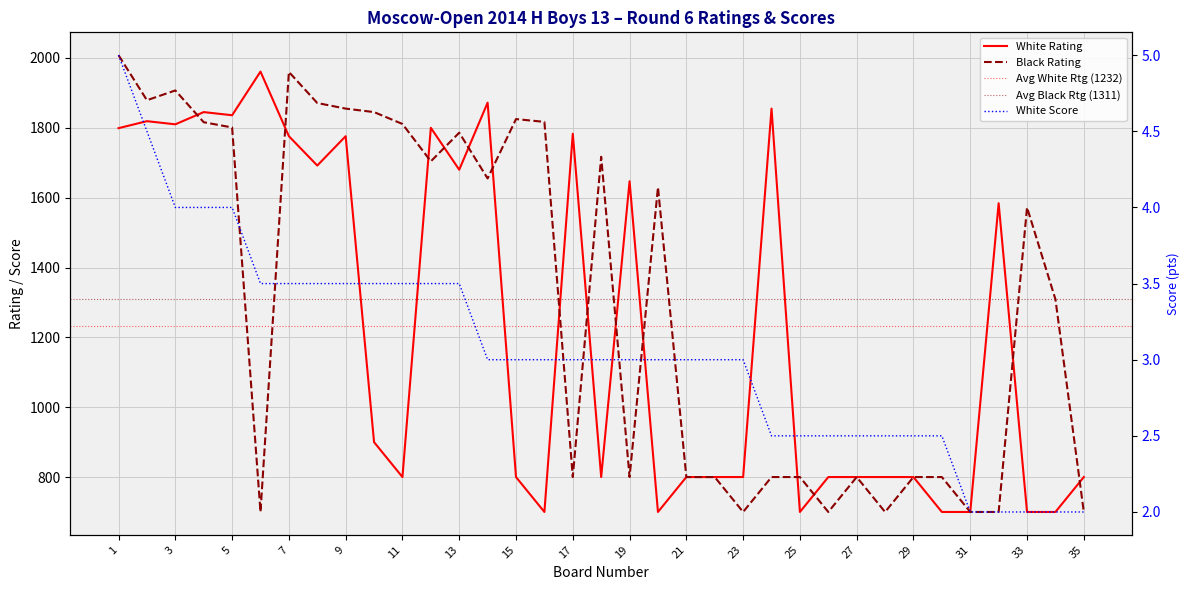

Which label corresponds to the largest value in the chart?

1